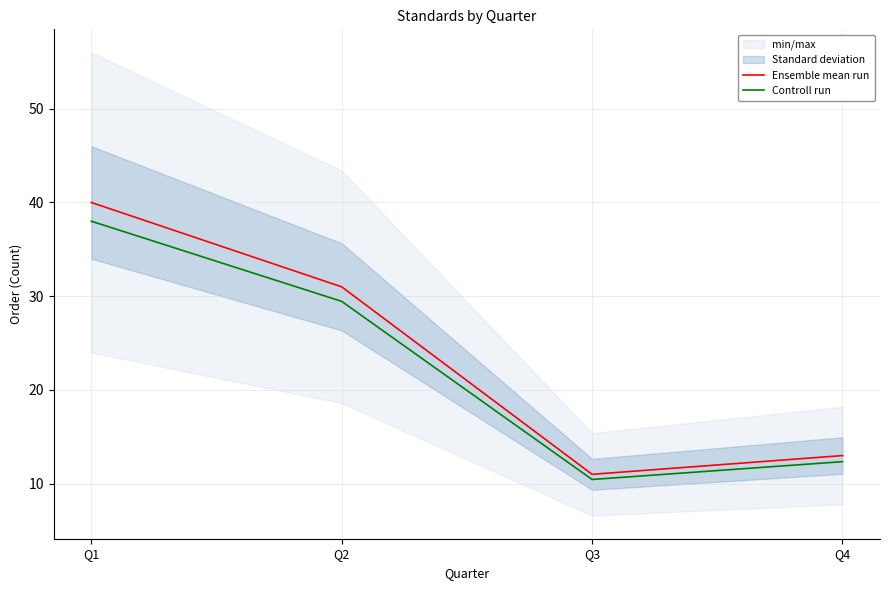

The value of Controll run at Q3 is 5.0. True or false?

False